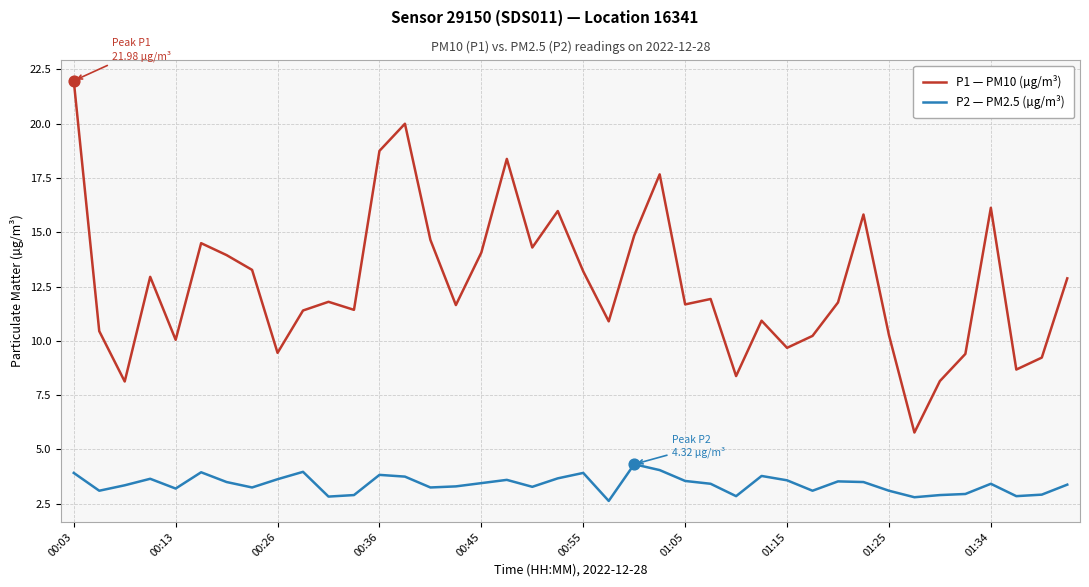

Which series has the largest total across all categories?

P1 — PM10 (µg/m³)